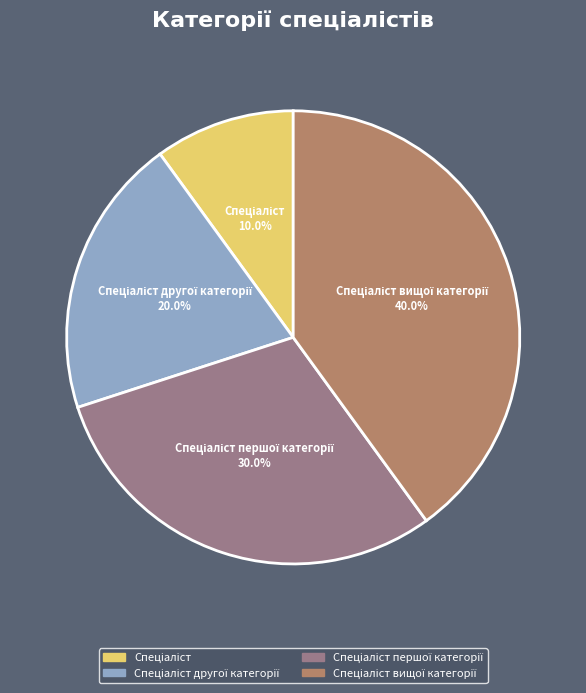

Does any single category account for the majority?

No